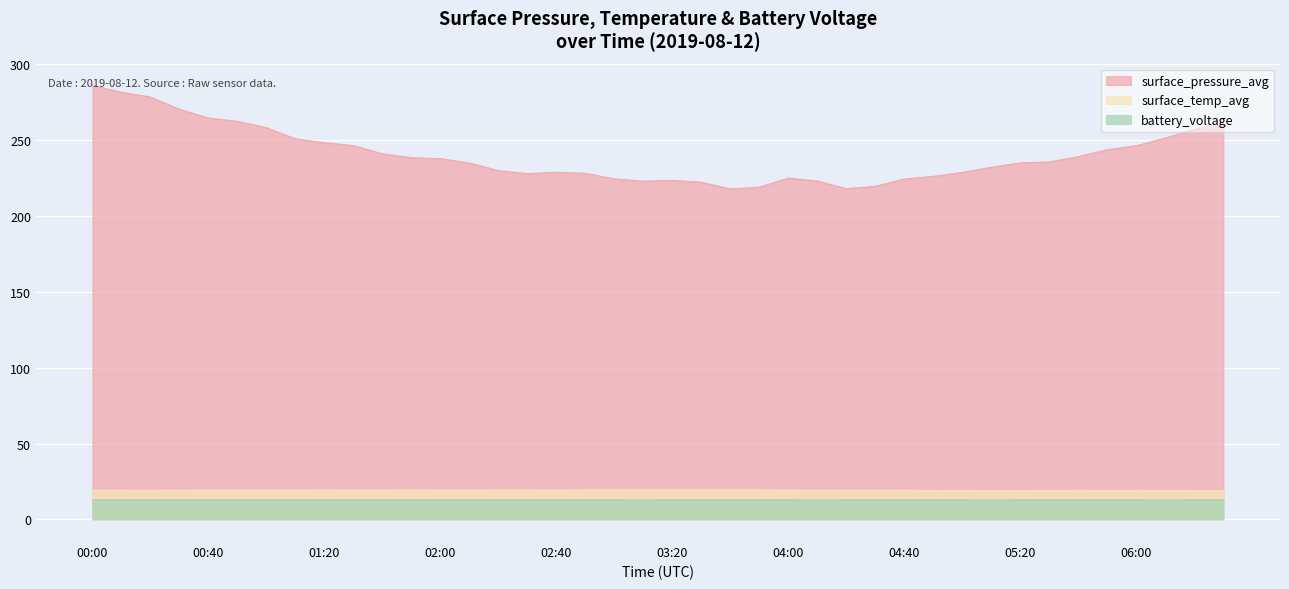

Which category has the highest value across all series?

00:00